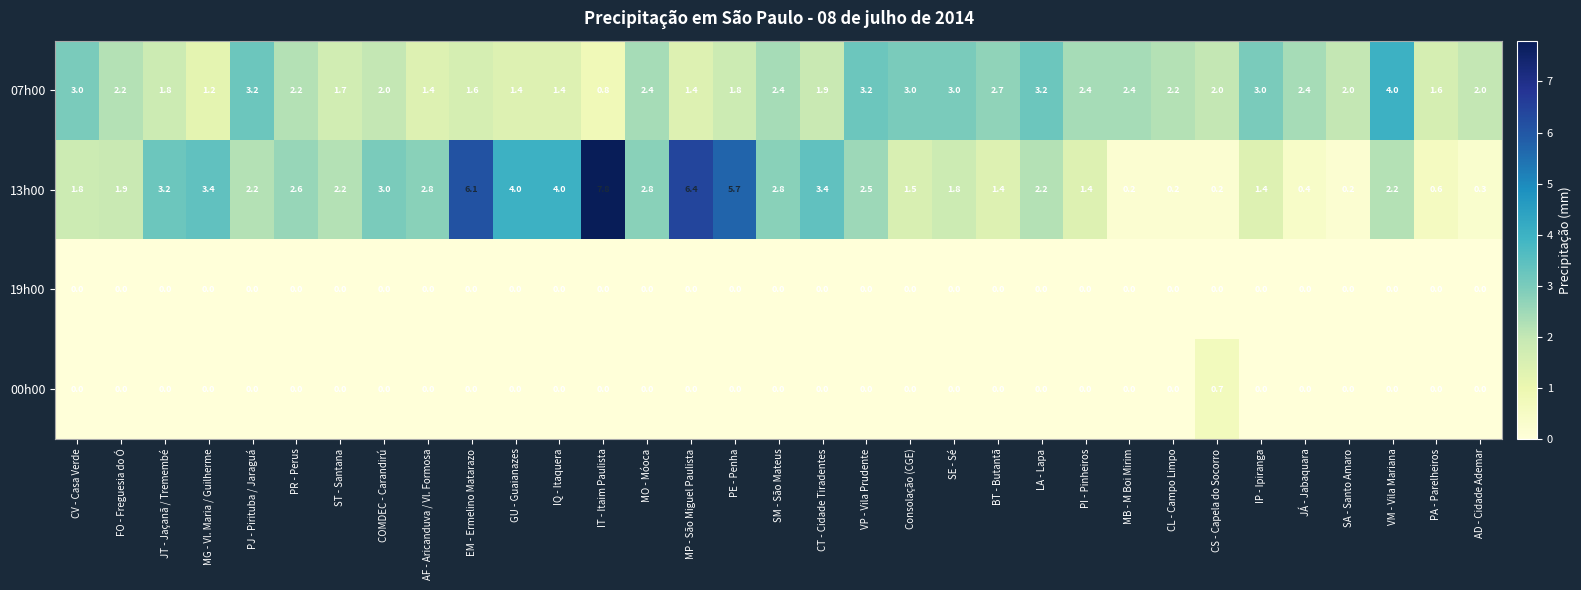

Between CL - Campo Limpo and SA - Santo Amaro, which series saw the biggest shift?

07h00